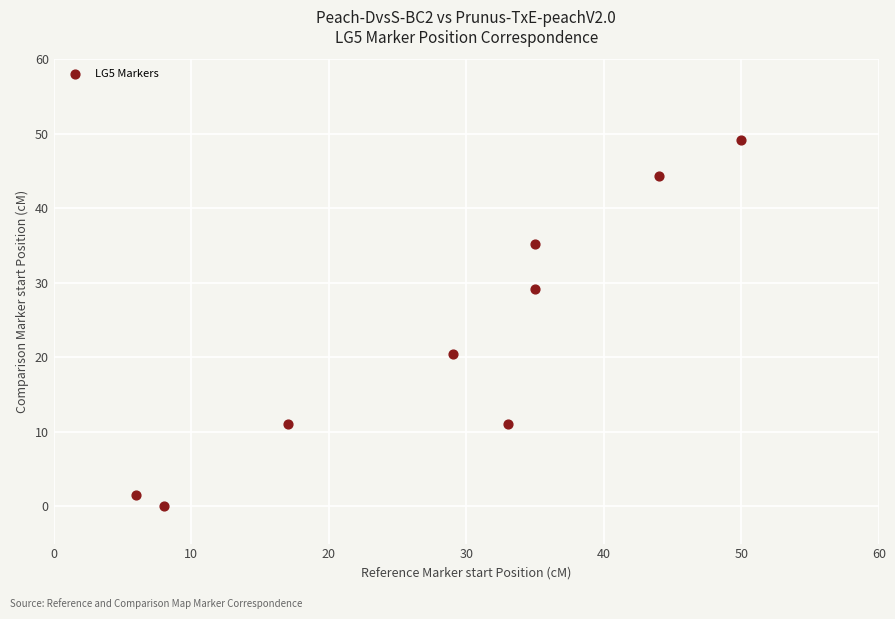

What Y value in the scatter plot is closest to 24?

20.4